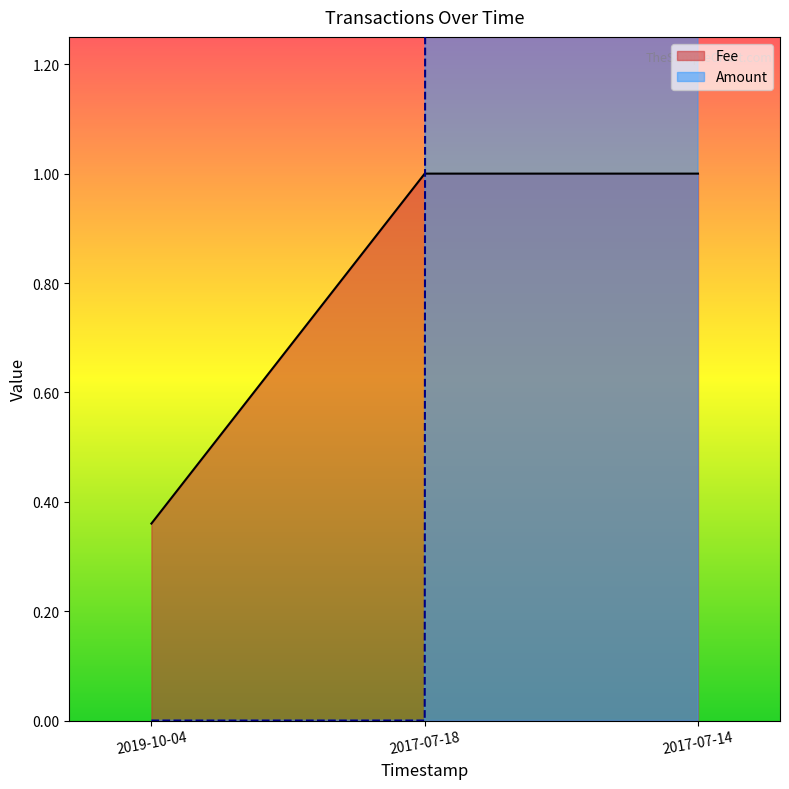

How many lines are shown in the chart?

2